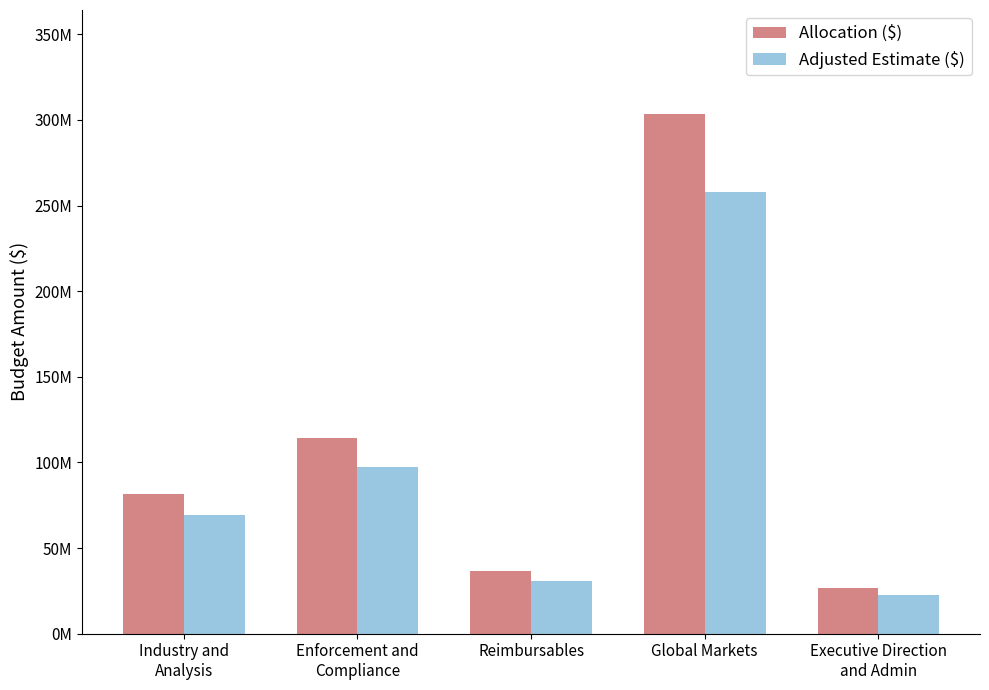

At which label does Adjusted Estimate ($) first exceed 69577503?

Industry and
Analysis